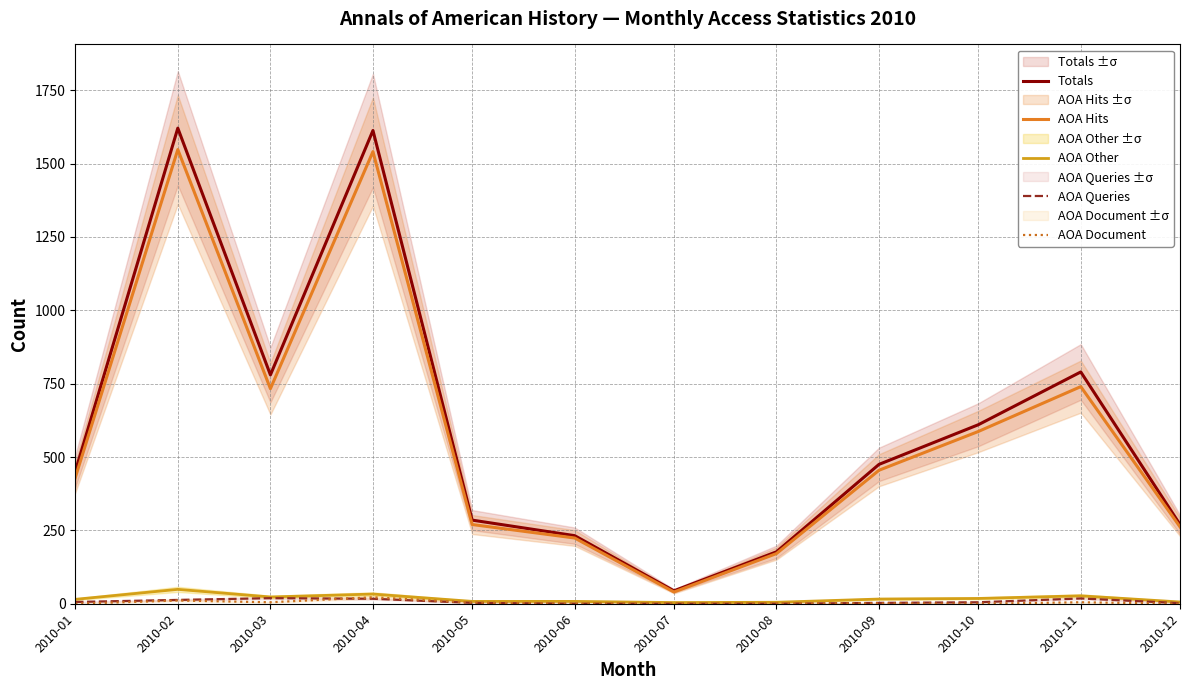

How many interior local valleys does the AOA Hits series have?

2